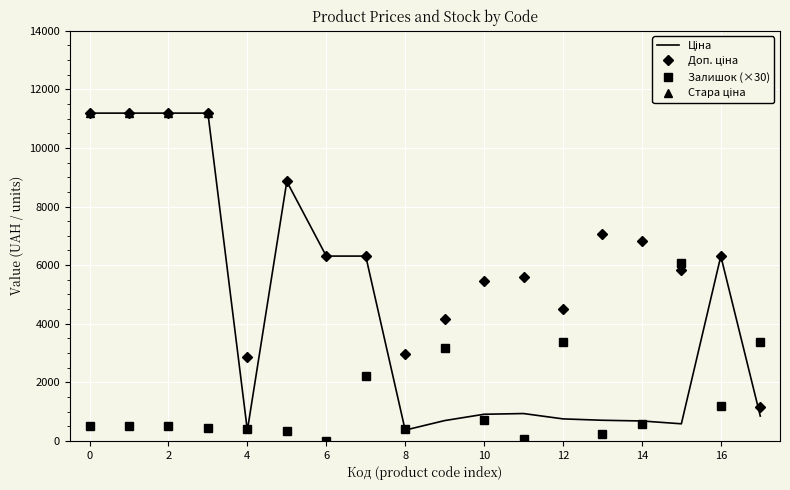

True or false: Доп. ціна has more than 2 points higher than both neighbors.

True